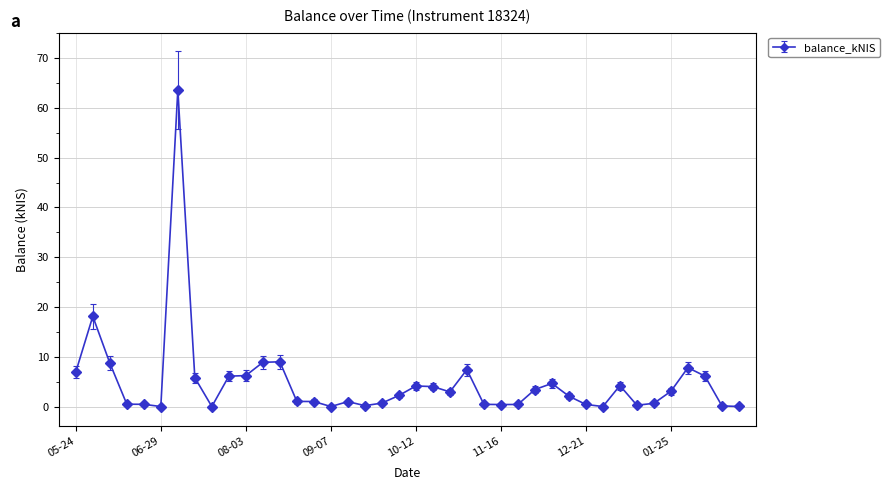

How many series are shown in this chart?

1